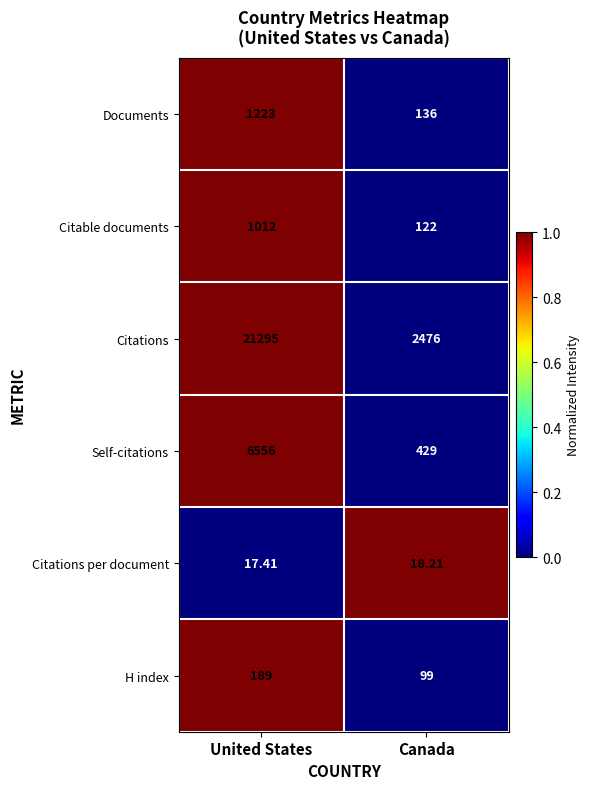

At United States, list the series in order from smallest to largest.

Citations per document, H index, Citable documents, Documents, Self-citations, Citations